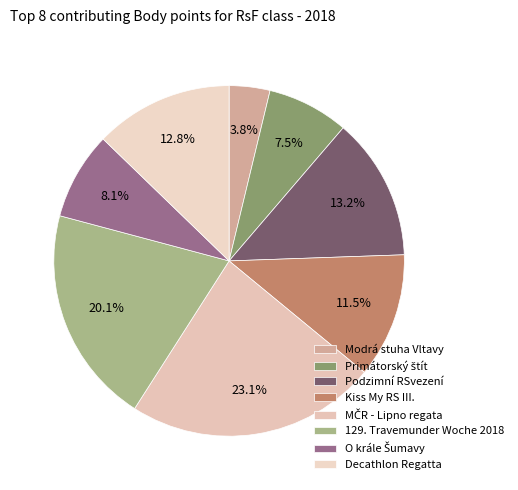

Which category has the smallest portion of the pie?

Modrá stuha Vltavy